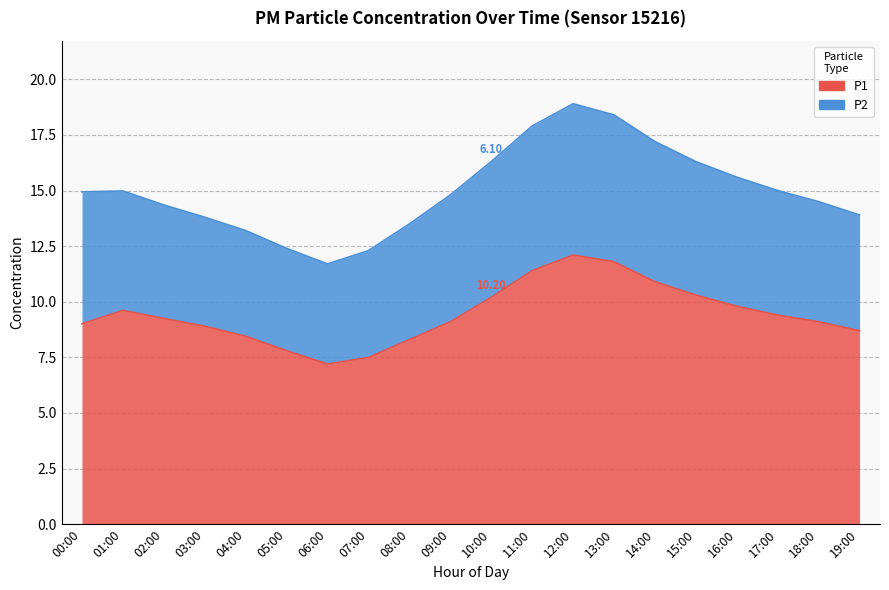

What is the label of the 12th point from the right?

08:00